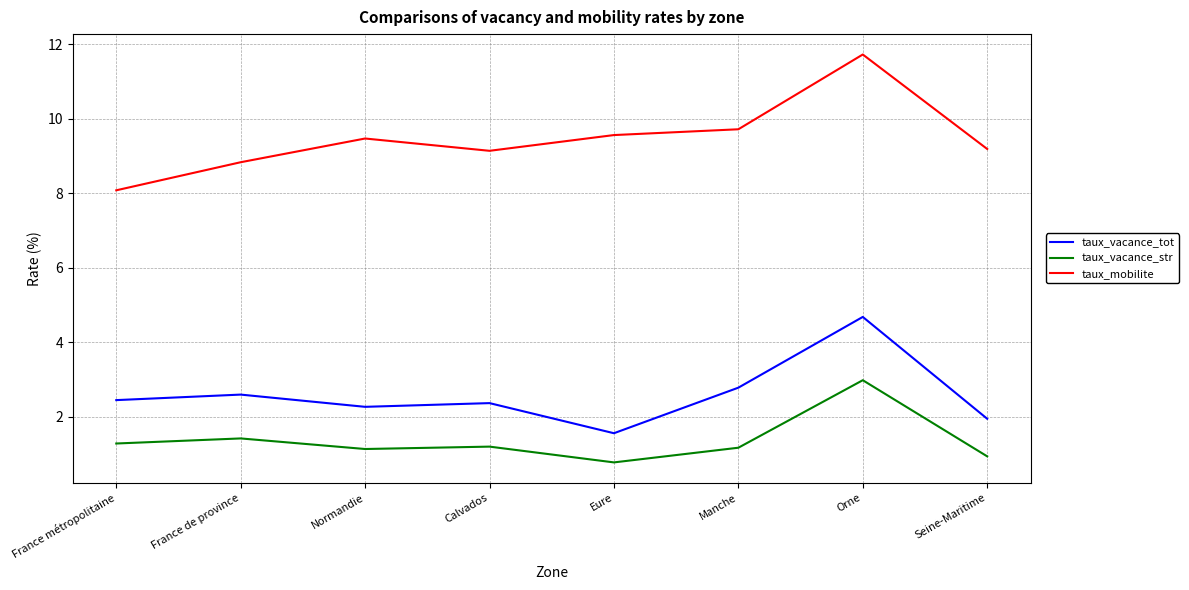

What is the average value of the taux_vacance_tot series?

2.6